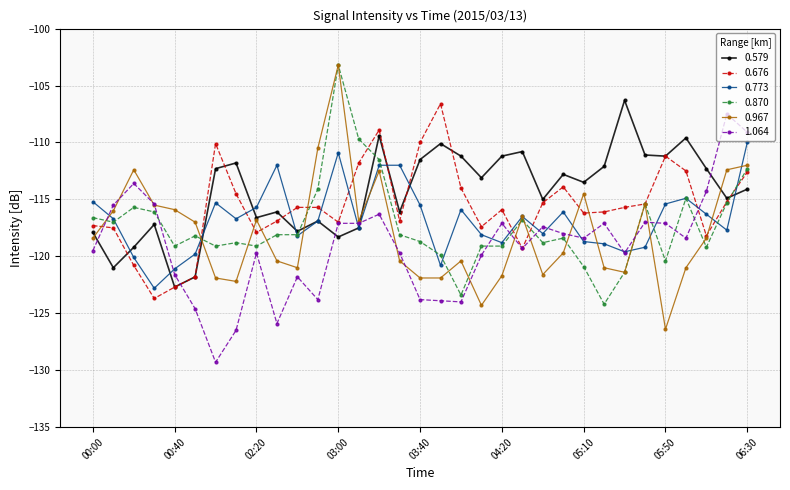

Which series has the widest spread of values?

0.967